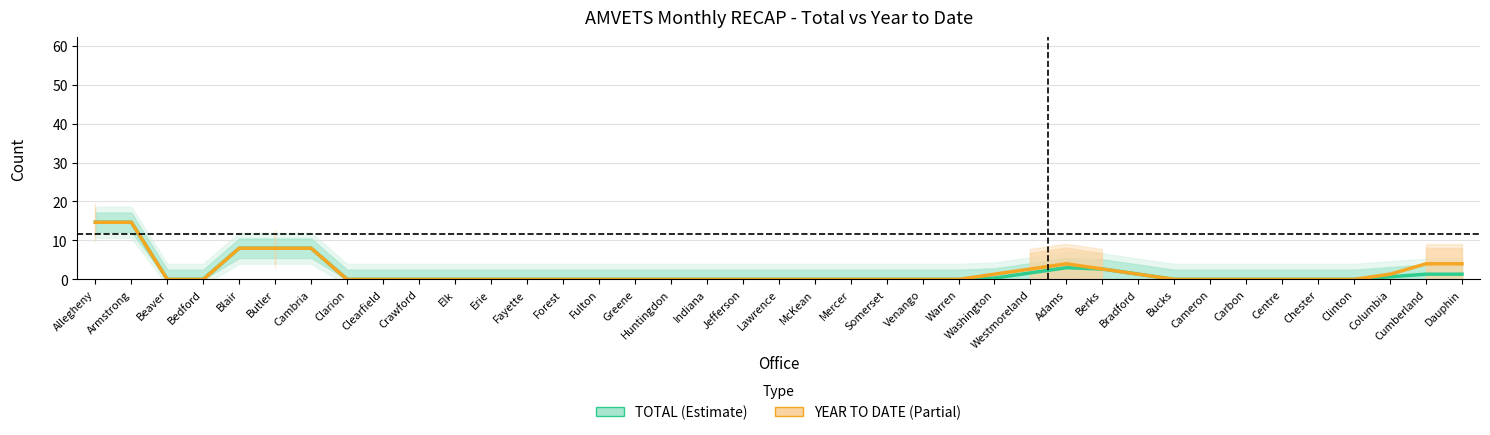

What is the spread (max minus min) of values at Washington?

1.0